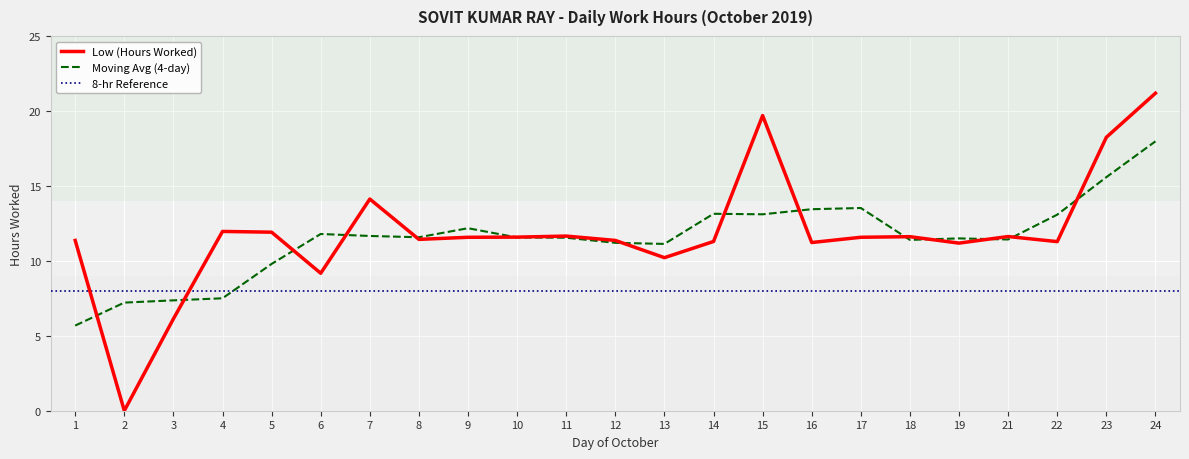

At which label is the value closest to 10?

13